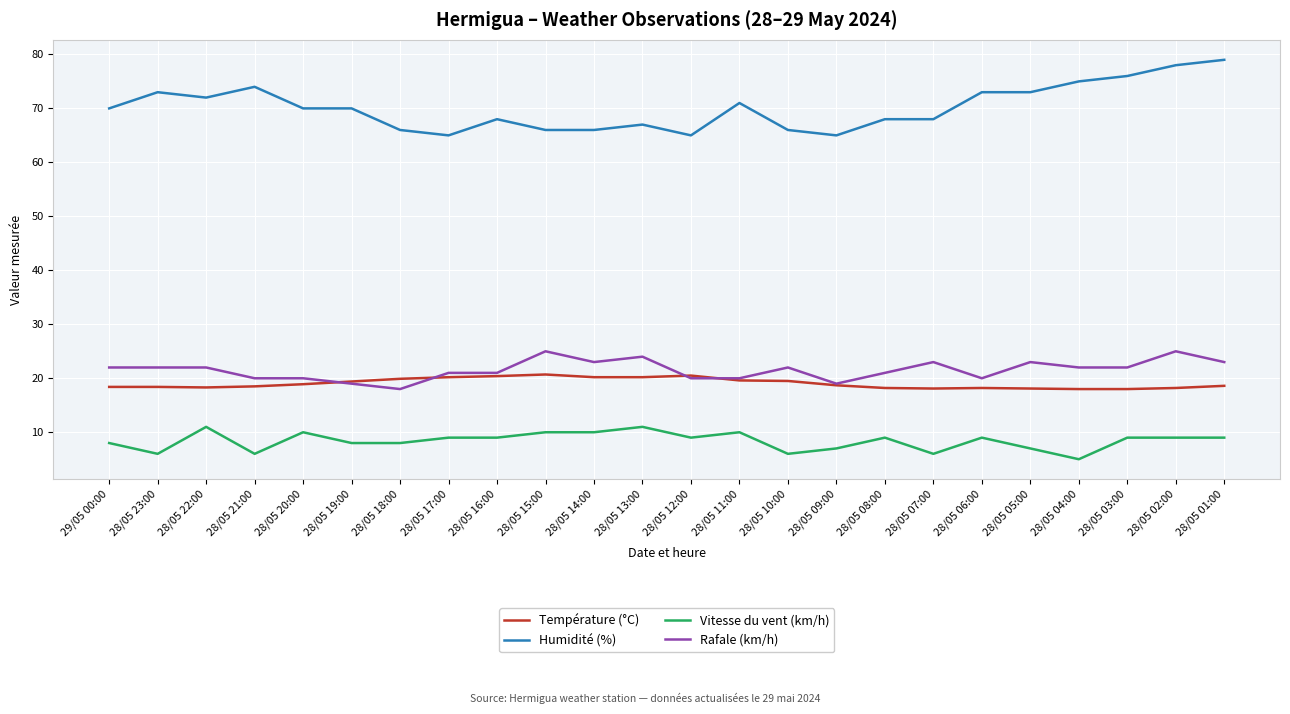

What is the total value across all series at 28/05 08:00?

116.2